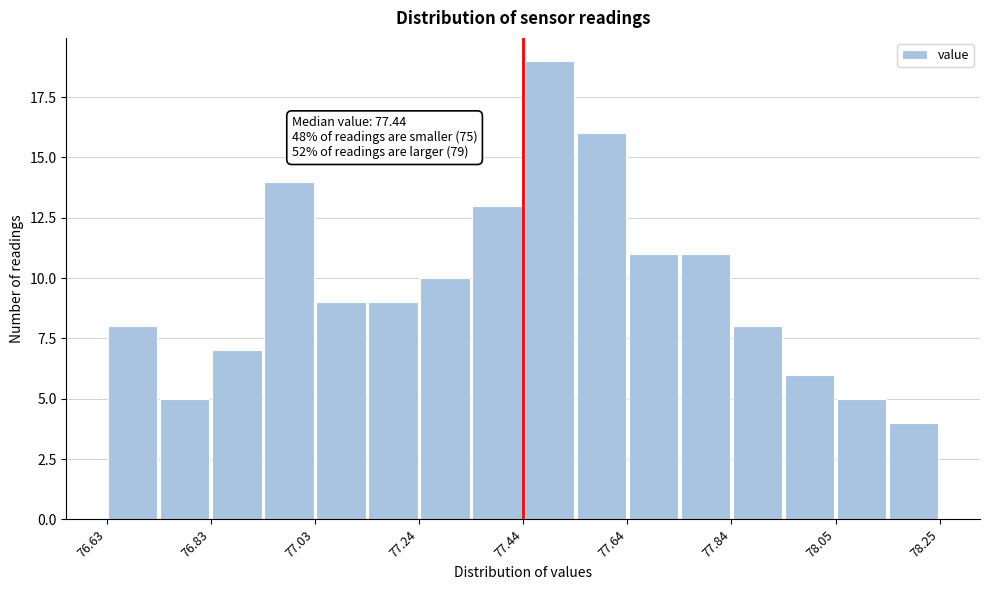

Read against the x-axis, roughly where is the centre of the tallest bar?

77.50